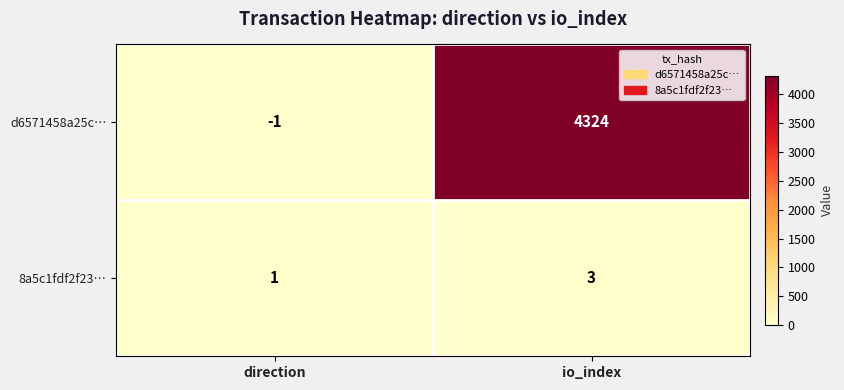

What is the difference between the highest and lowest values at io_index?

4321